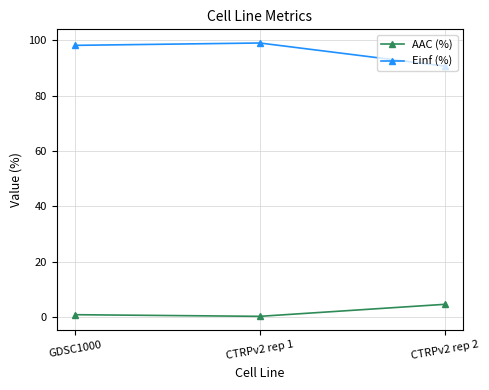

True or false: Einf (%) has a value of 98.1 at GDSC1000.

True